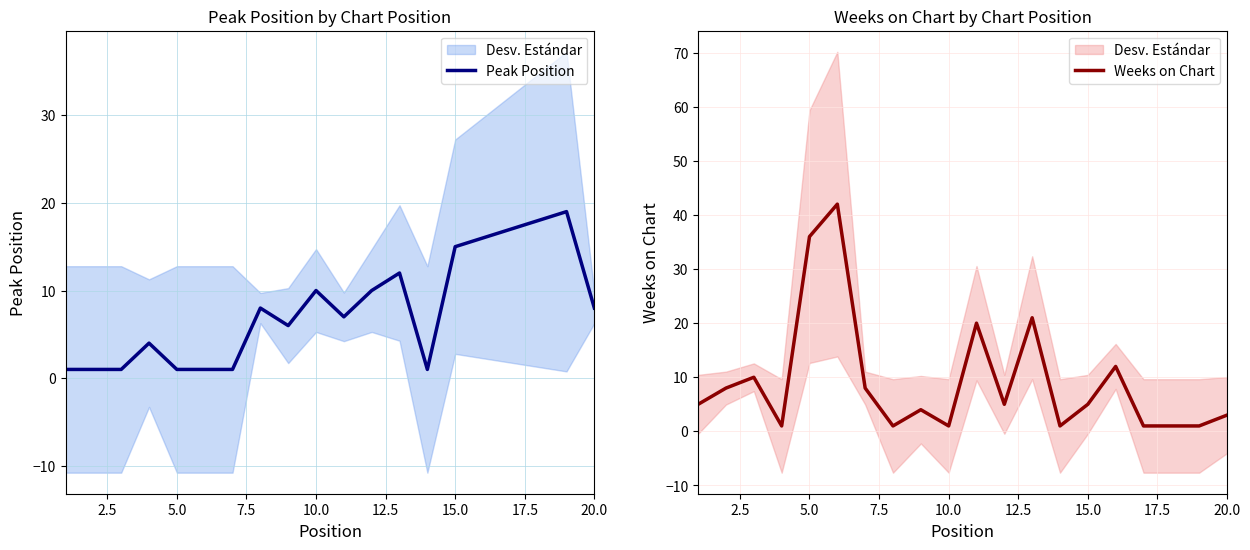

The Weeks on Chart series shows 61 at 5.0. True or false?

False